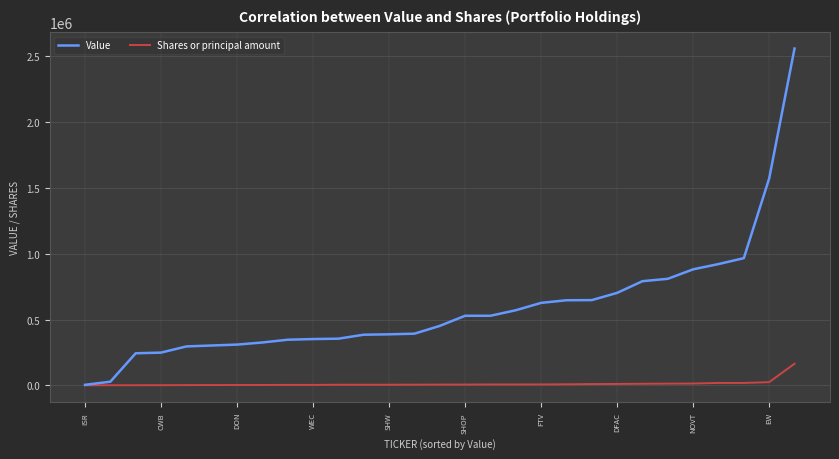

Which series has the largest total across all categories?

Value